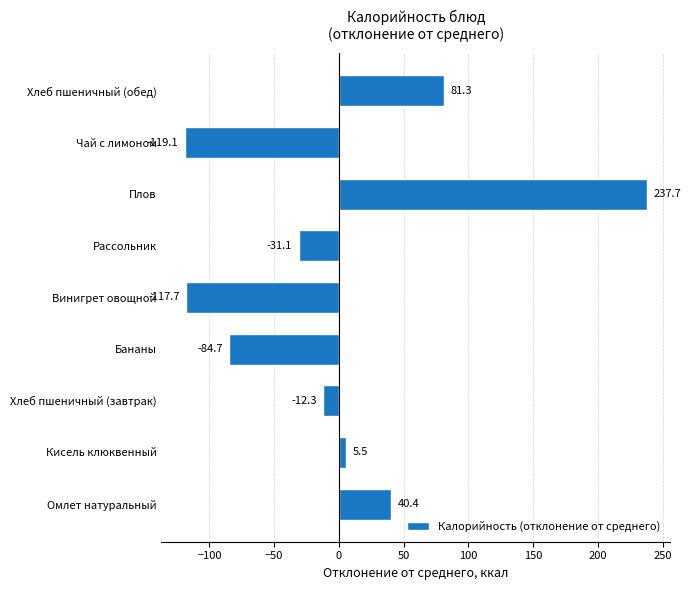

Which label corresponds to the smallest value in the chart?

Чай с лимоном